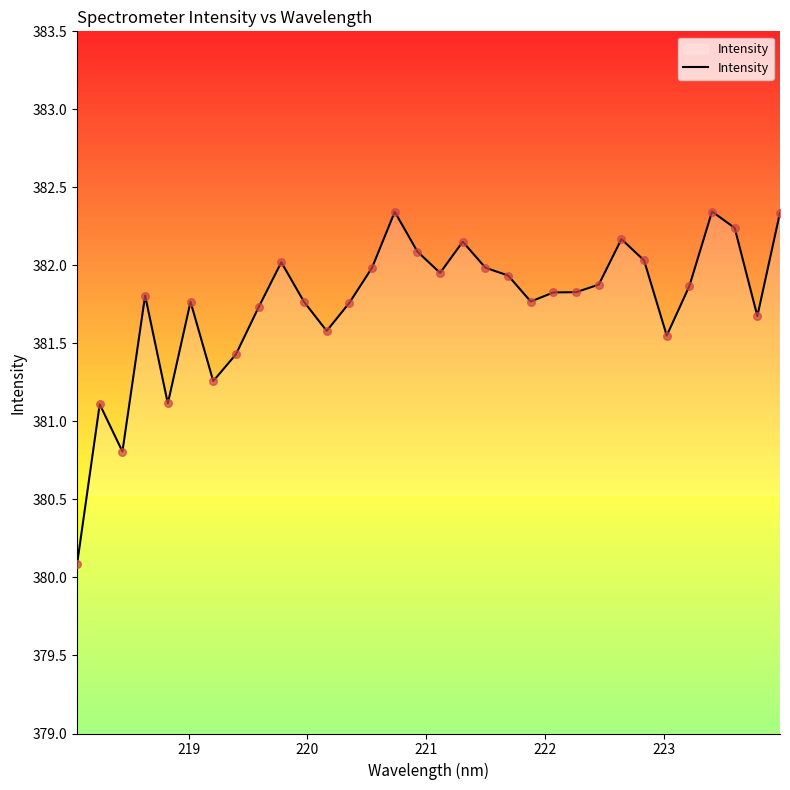

What is the minimum value shown in the chart?

380.1